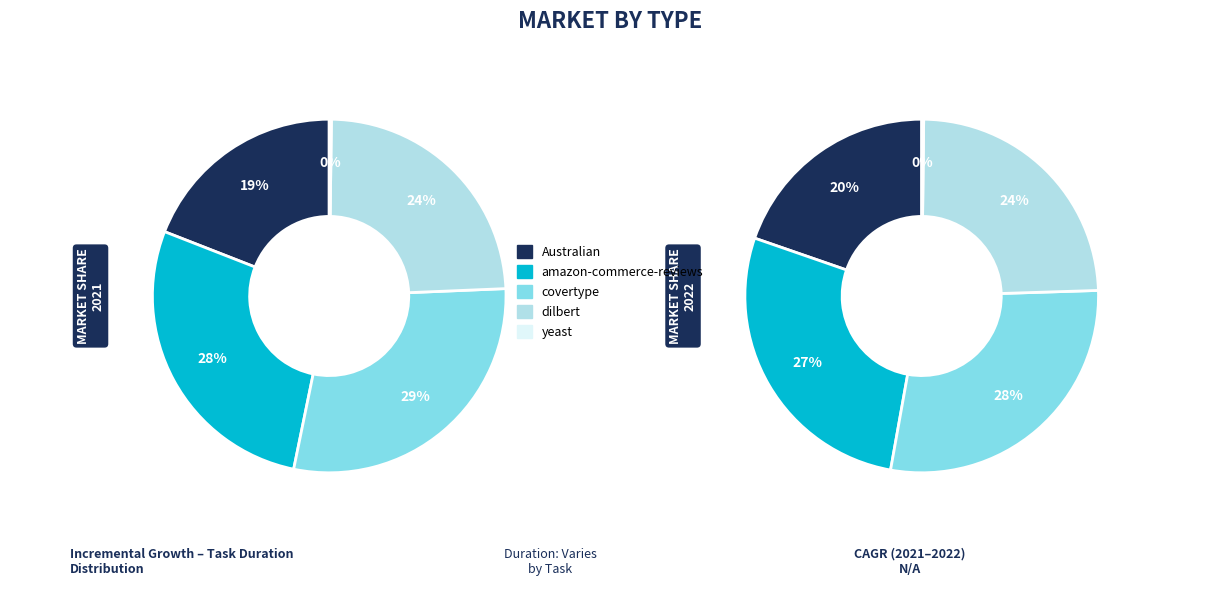

To the nearest percent, what portion does amazon-commerce-reviews represent?

28%